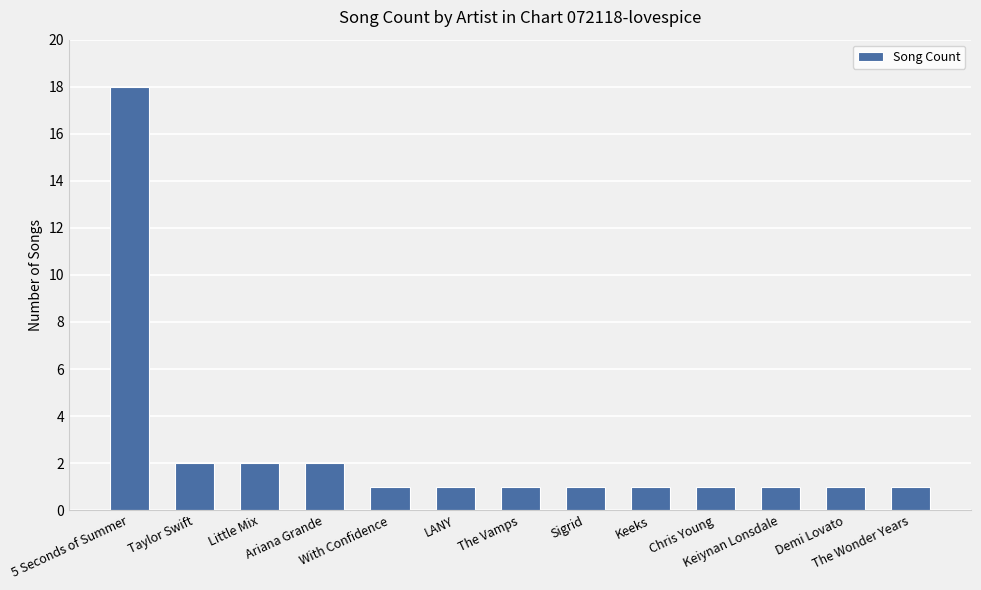

Are the bars horizontal?

No